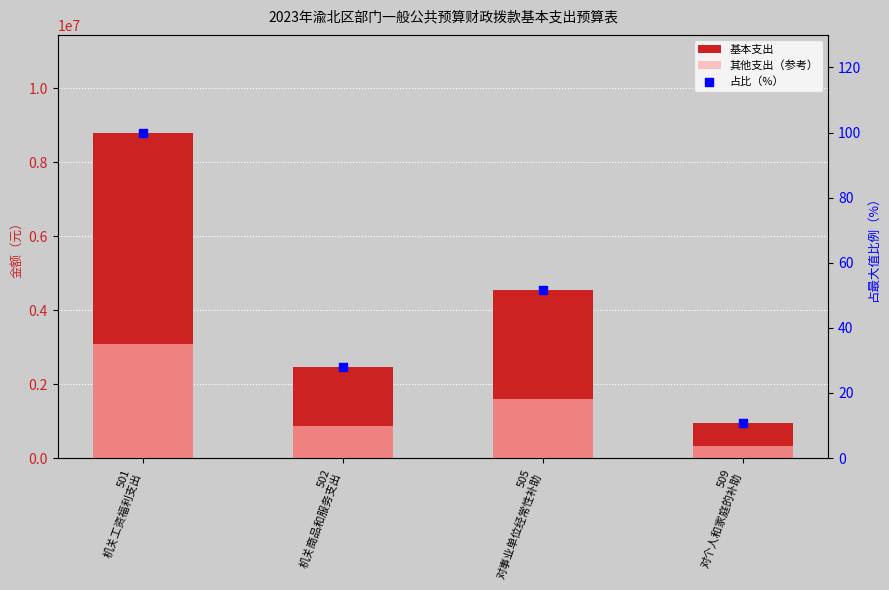

At how many categories does at least one series exceed 118217?

4